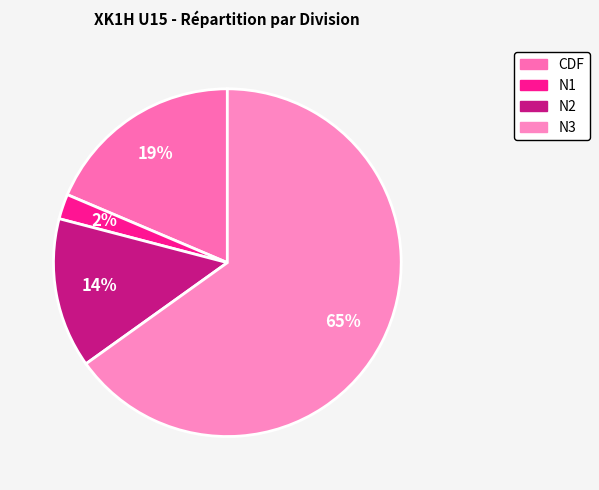

What is the ratio of the value at N2 to the value at N3?

0.2